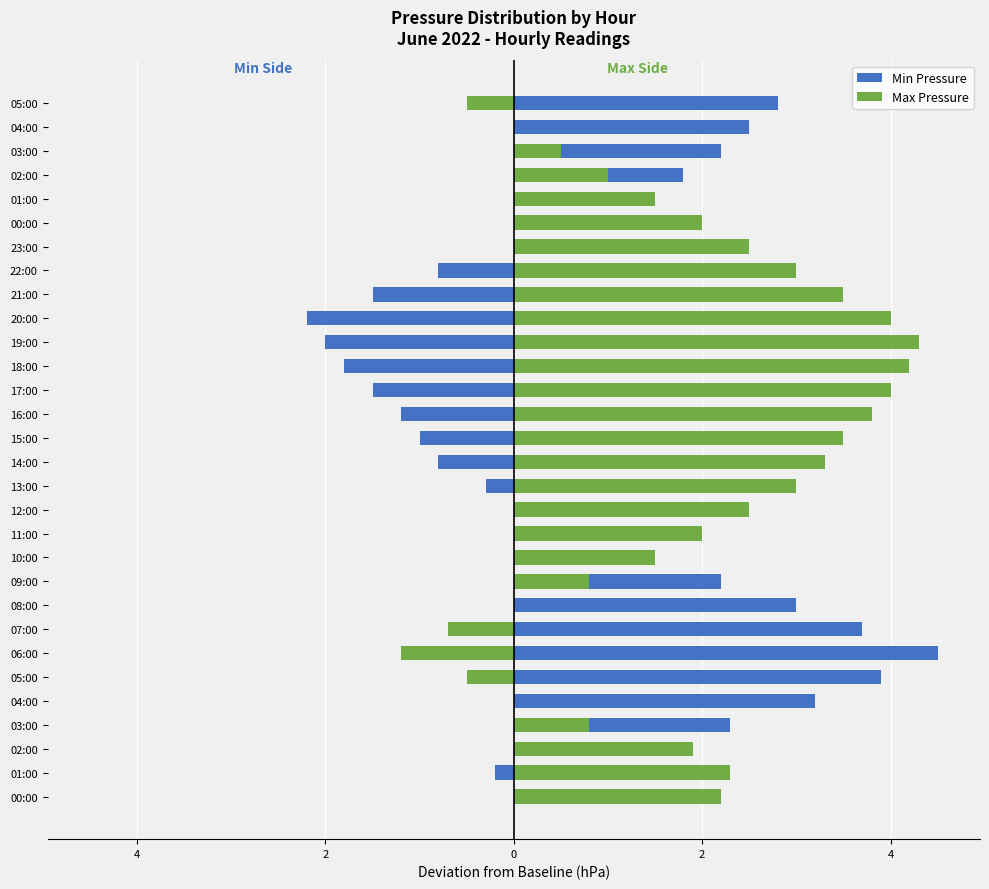

Rank the series by their average value, from lowest to highest.

Min Pressure, Max Pressure